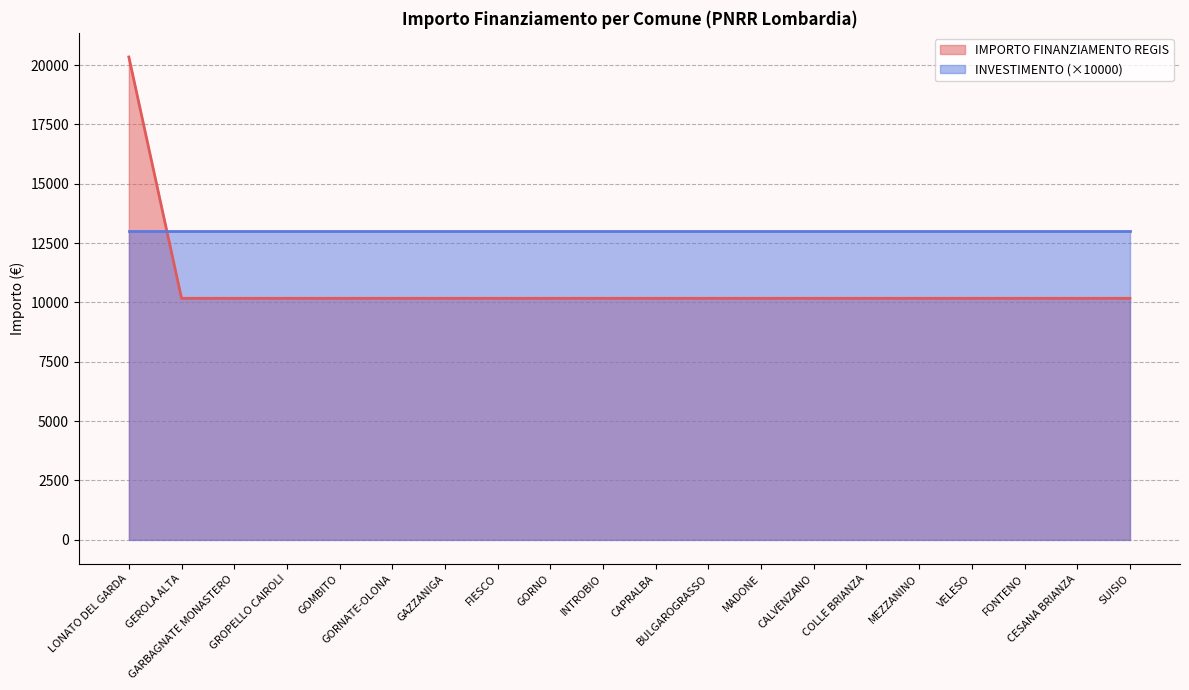

List the labels in order of value, largest first.

LONATO DEL GARDA, GEROLA ALTA, GARBAGNATE MONASTERO, GROPELLO CAIROLI, GOMBITO, GORNATE-OLONA, GAZZANIGA, FIESCO, GORNO, INTROBIO, CAPRALBA, BULGAROGRASSO, MADONE, CALVENZANO, COLLE BRIANZA, MEZZANINO, VELESO, FONTENO, CESANA BRIANZA, SUISIO